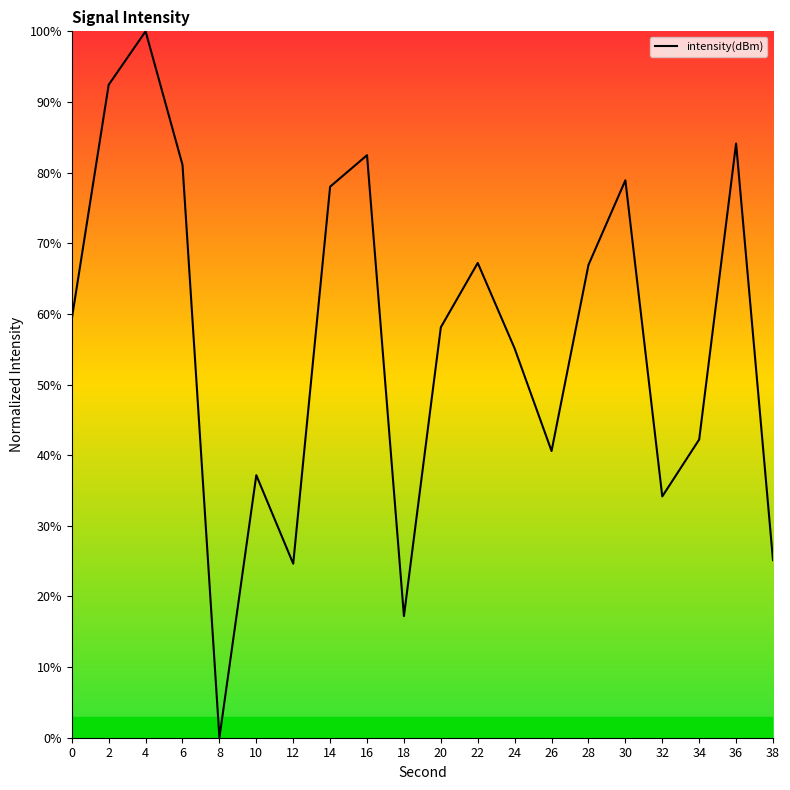

What is the maximum value shown in the chart?

100.0